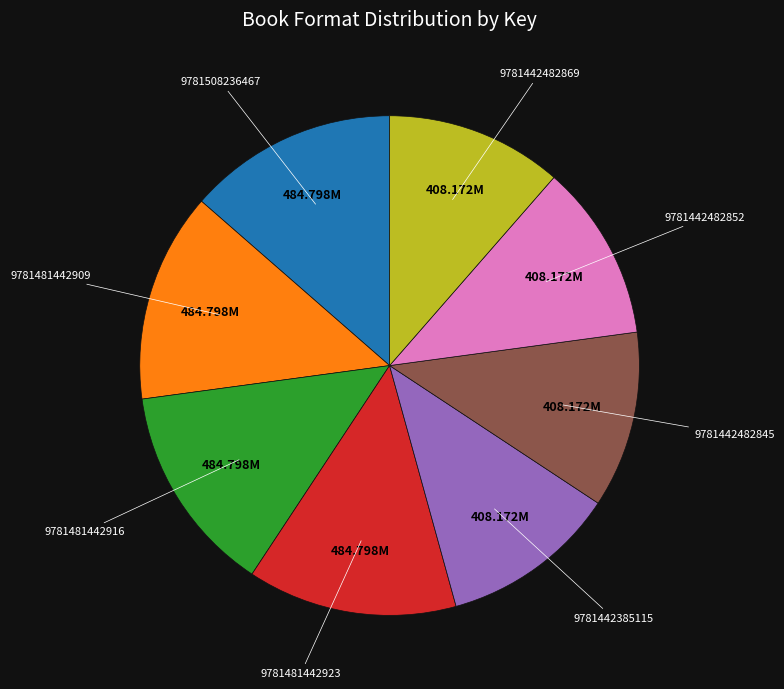

Is there any slice that represents more than half of the pie?

No